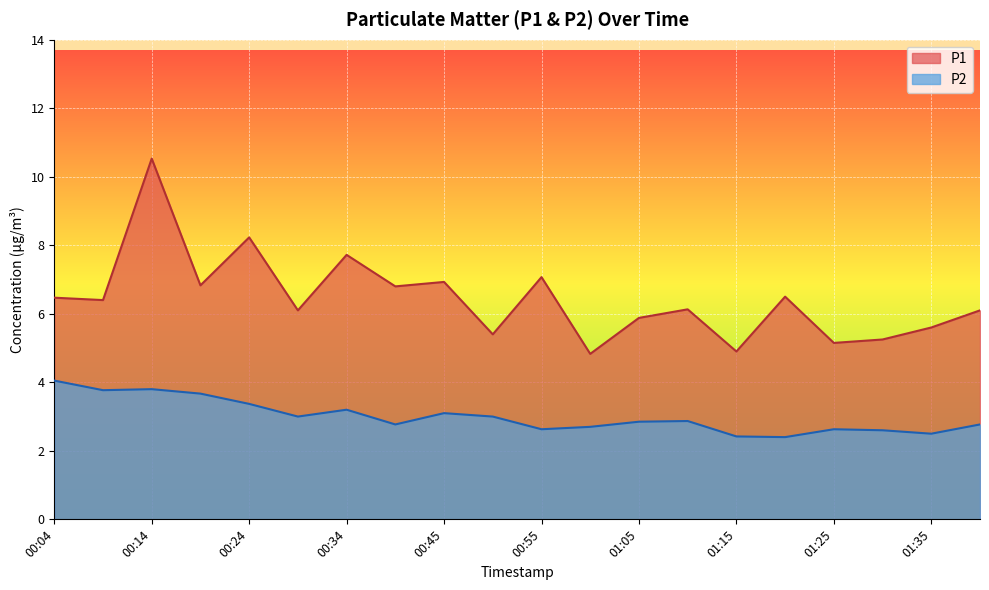

Count the number of categories in the chart.

20